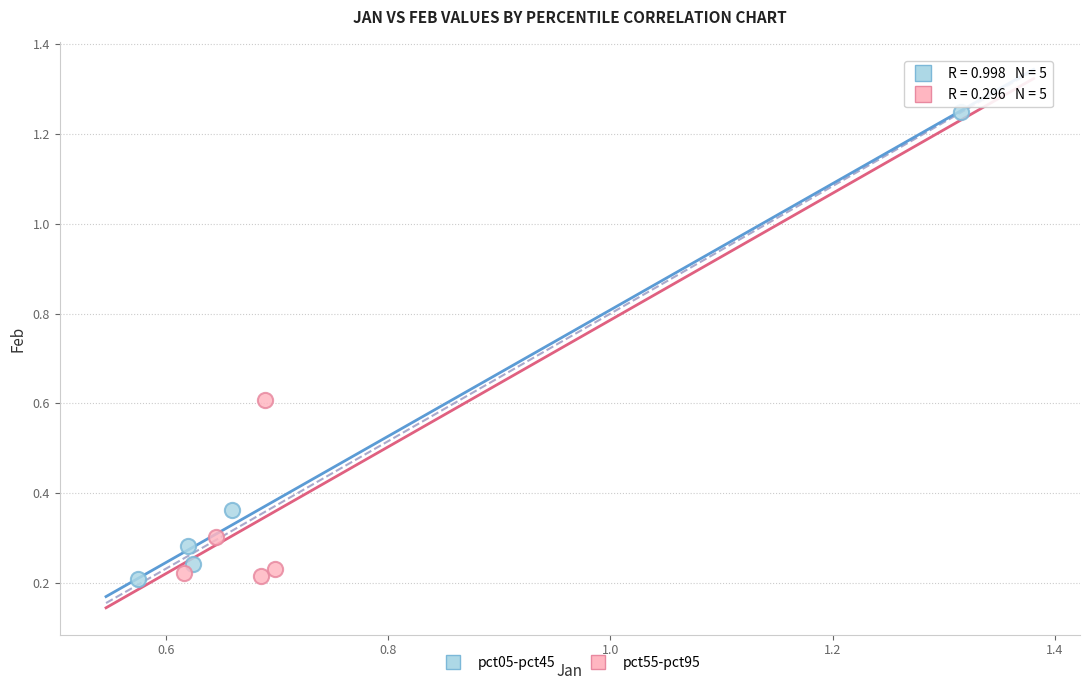

Which series has the widest spread of Y values?

pct05-pct45